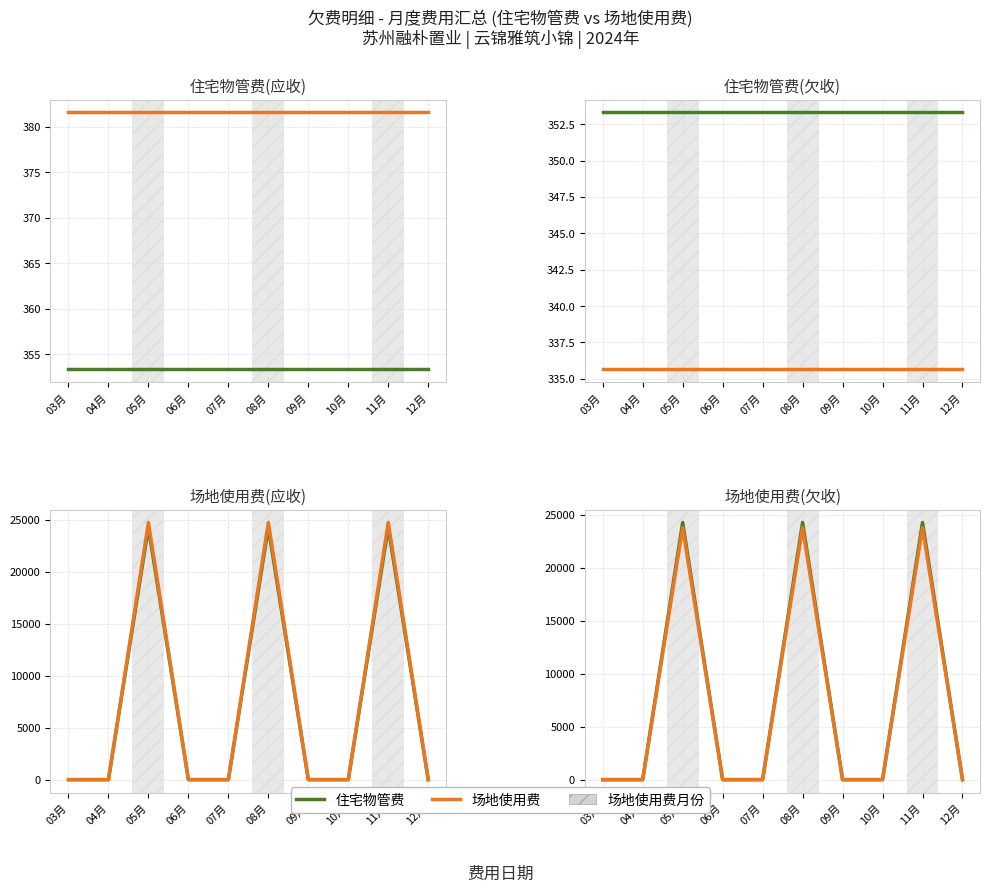

At 08月, list the series in order from largest to smallest.

住宅物管费, 场地使用费